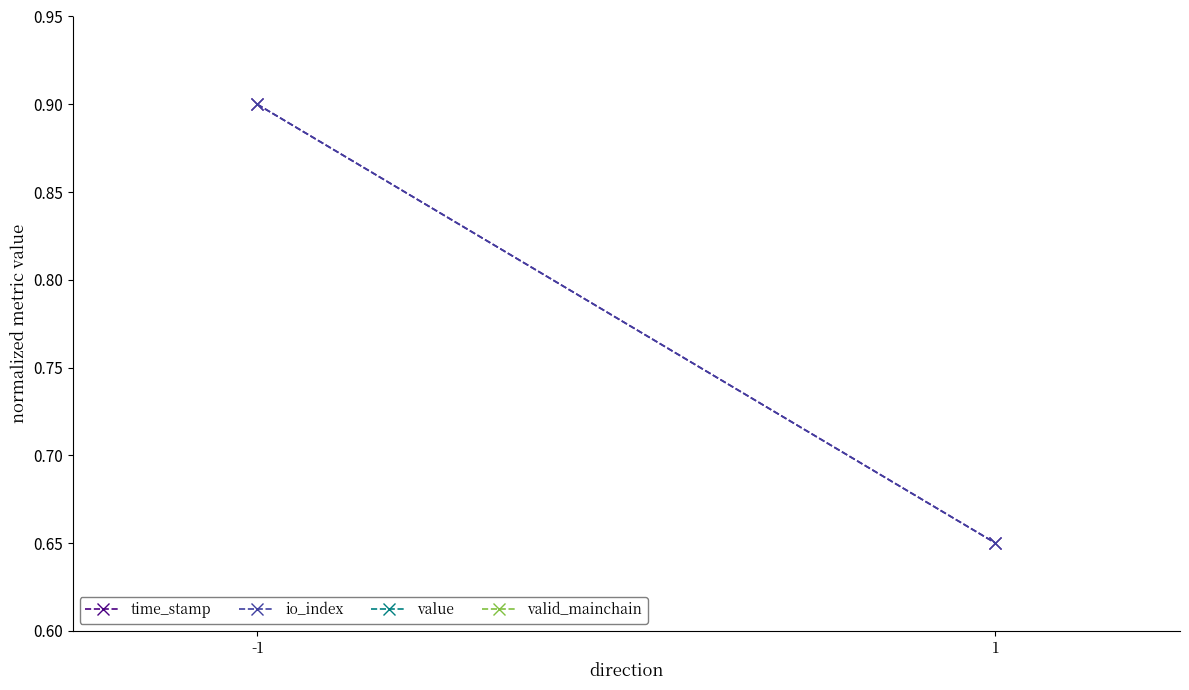

Reading left to right, what are all the values shown in this chart?

time_stamp: -1=0.9	1=0.7
io_index: -1=0.9	1=0.7
value: -1=1.0	1=1.0
valid_mainchain: -1=1.0	1=1.0